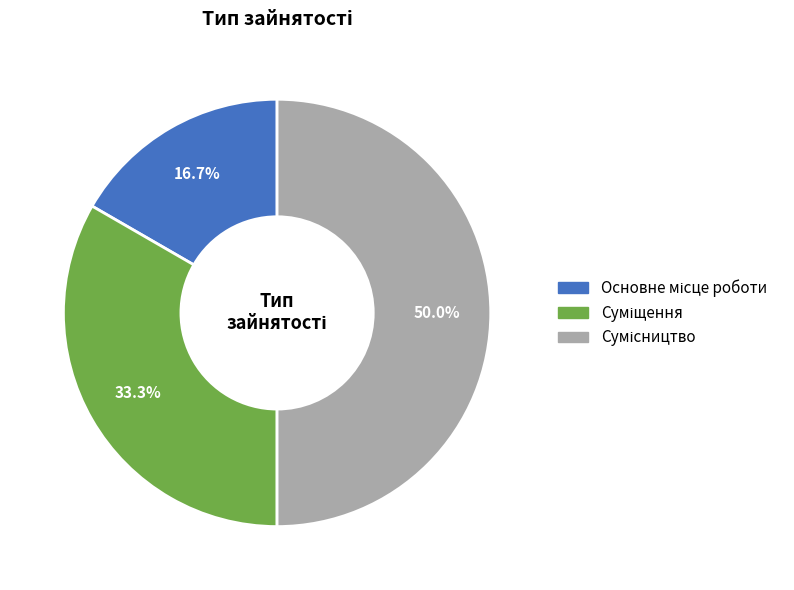

To the nearest percent, what portion does Суміщення represent?

33%